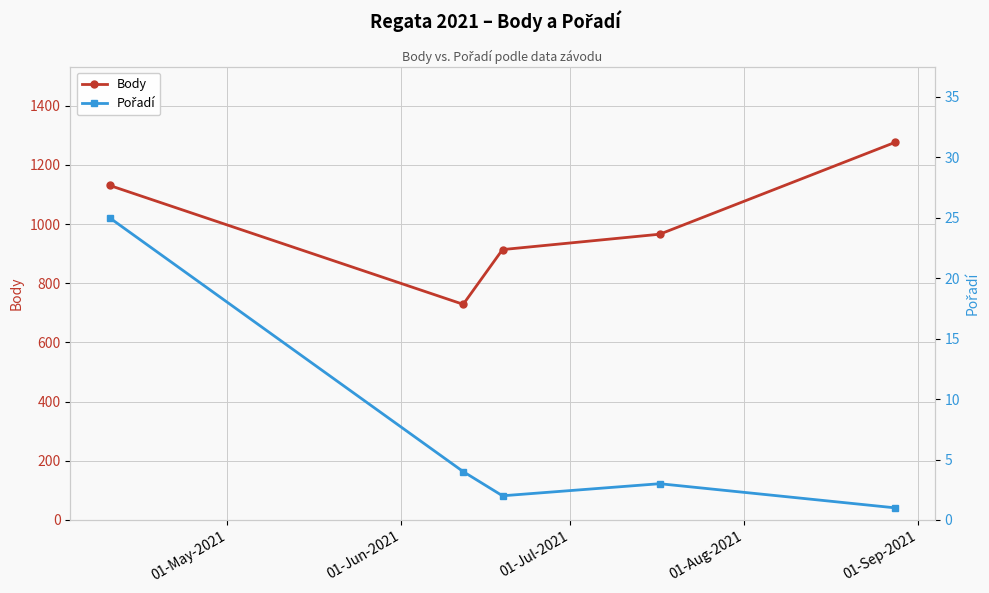

At how many categories does at least one series exceed 971?

2